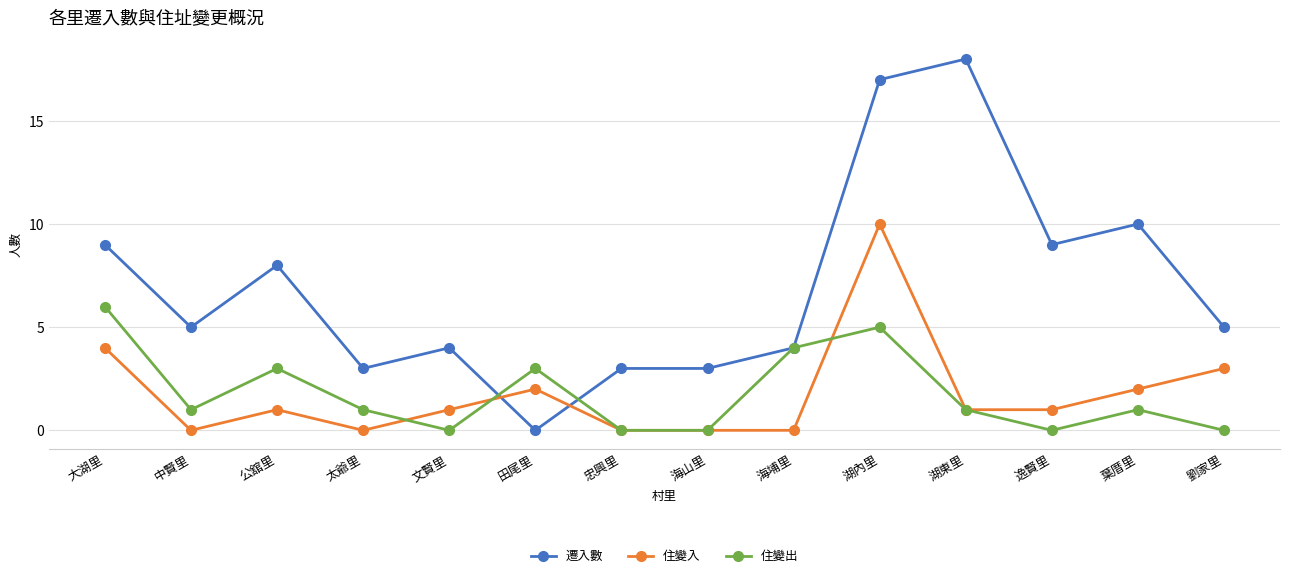

What is the difference between the 遷入數 values at 忠興里 and 湖內里?

14